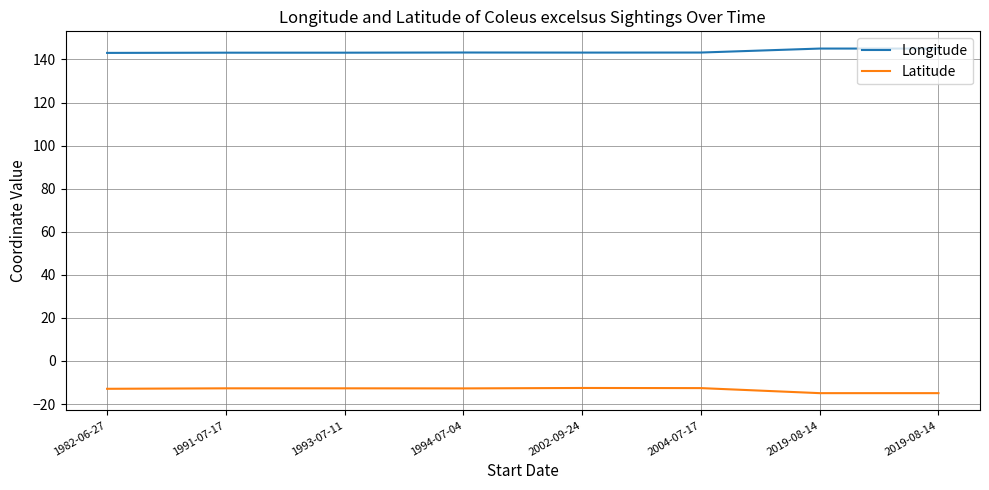

True or false: Longitude and Latitude intersect in this chart.

False